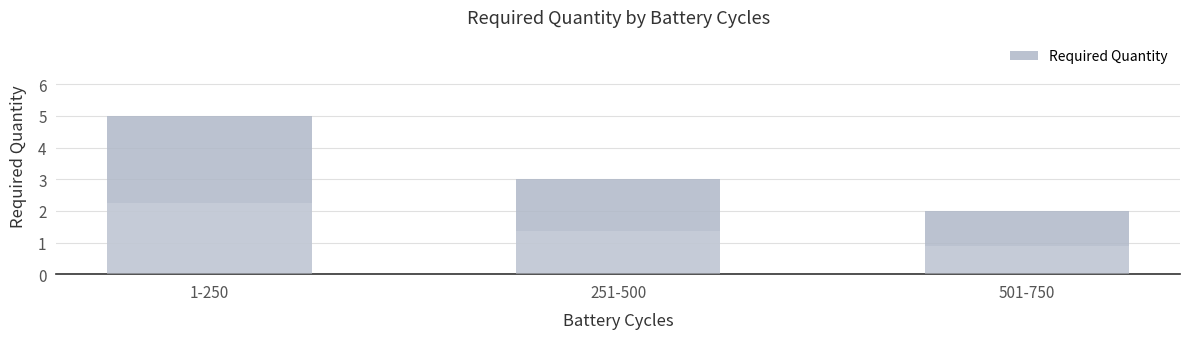

Which label corresponds to the largest value in the chart?

1-250